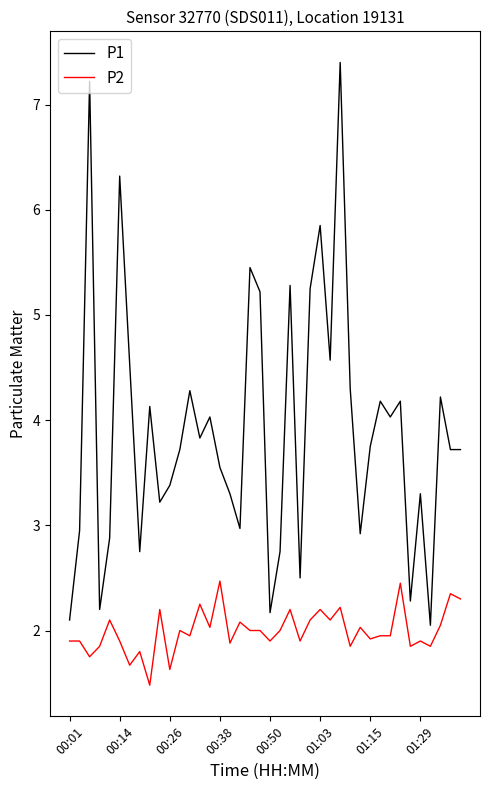

List the series in order of their overall mean, lowest first.

P2, P1